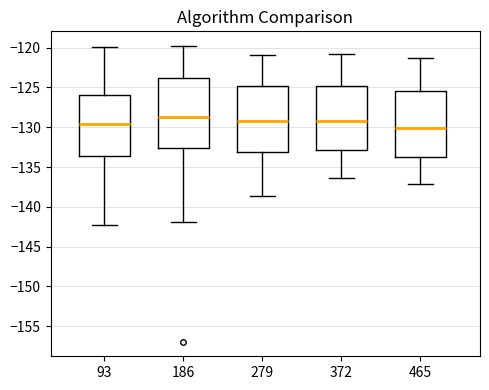

Where does the upper whisker of the box at x = 93 end on the y-axis? The values are not printed on the chart, so give them approximately, as read against the axis.

-120.0